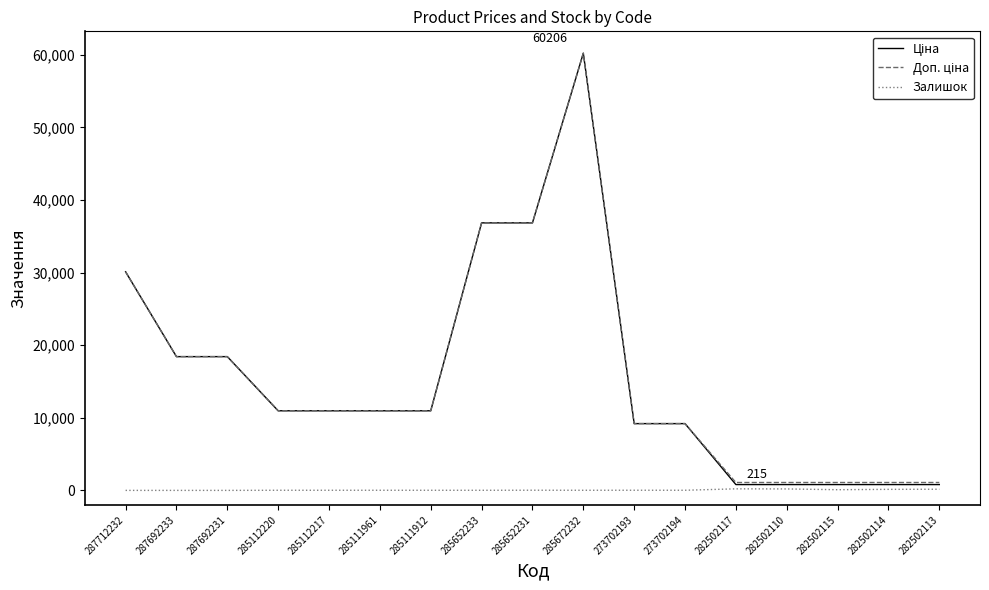

Which label corresponds to the largest value in the chart?

285672232